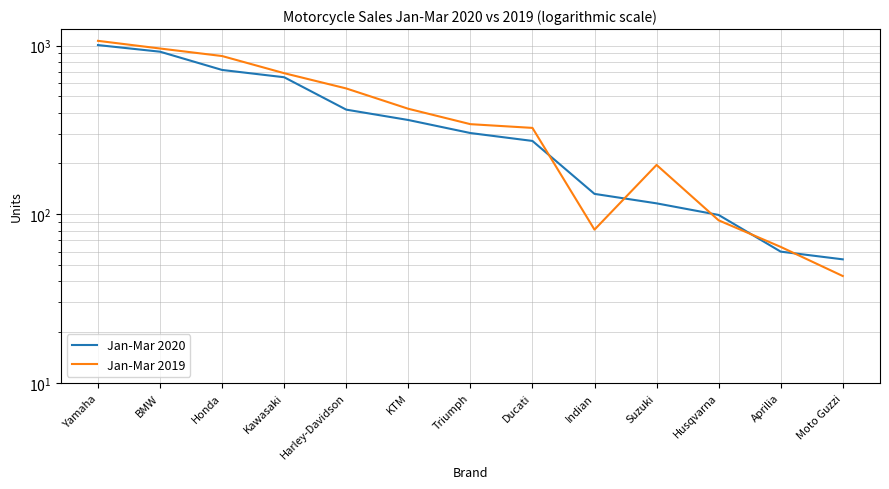

What is the difference between the Jan-Mar 2019 values at KTM and Moto Guzzi?

379